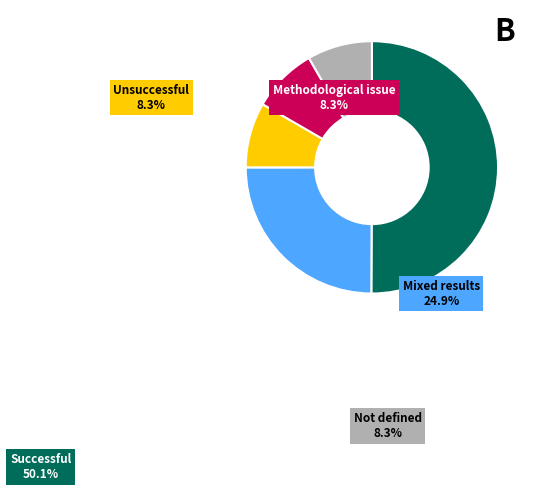

How many slices are in this pie chart?

5